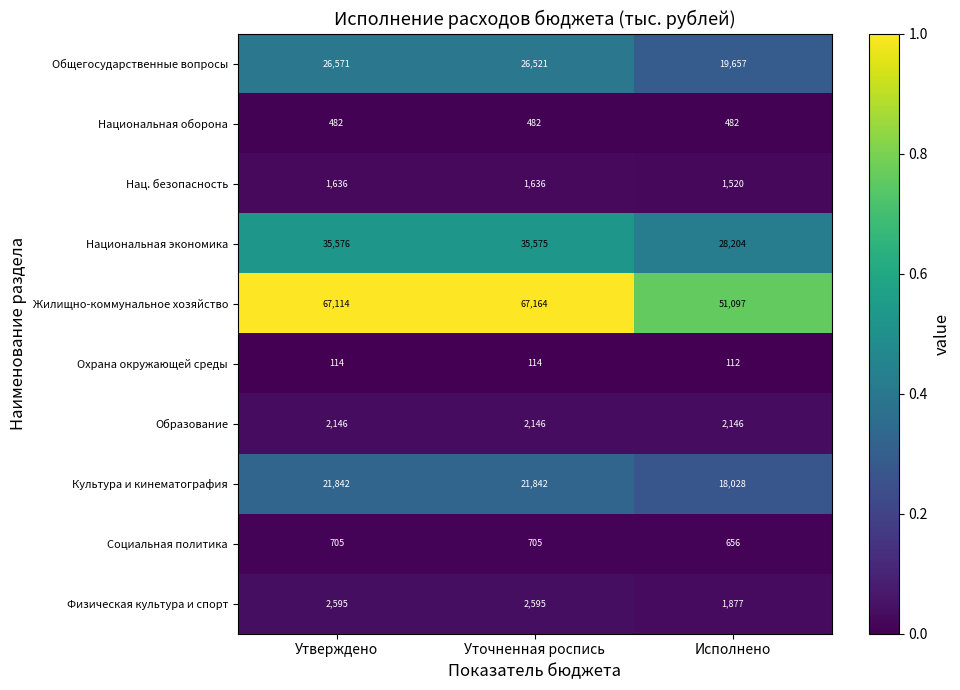

Rank the series by their maximum value, from highest to lowest.

Жилищно-коммунальное хозяйство, Национальная экономика, Общегосударственные вопросы, Культура и кинематография, Физическая культура и спорт, Образование, Нац. безопасность, Социальная политика, Национальная оборона, Охрана окружающей среды